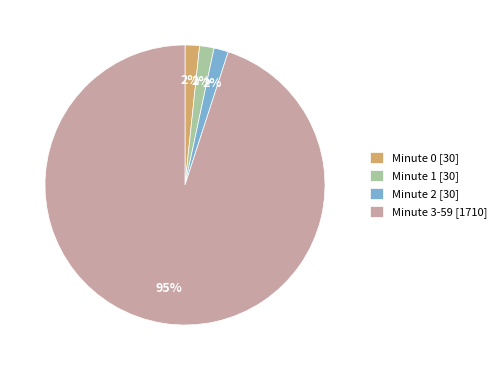

Is the sum of Minute 2 [30] and Minute 3-59 [1710] greater than half?

Yes